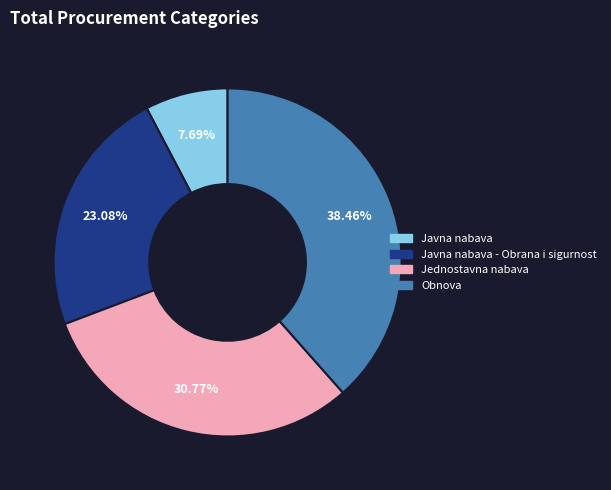

Is there any slice that represents more than half of the pie?

No